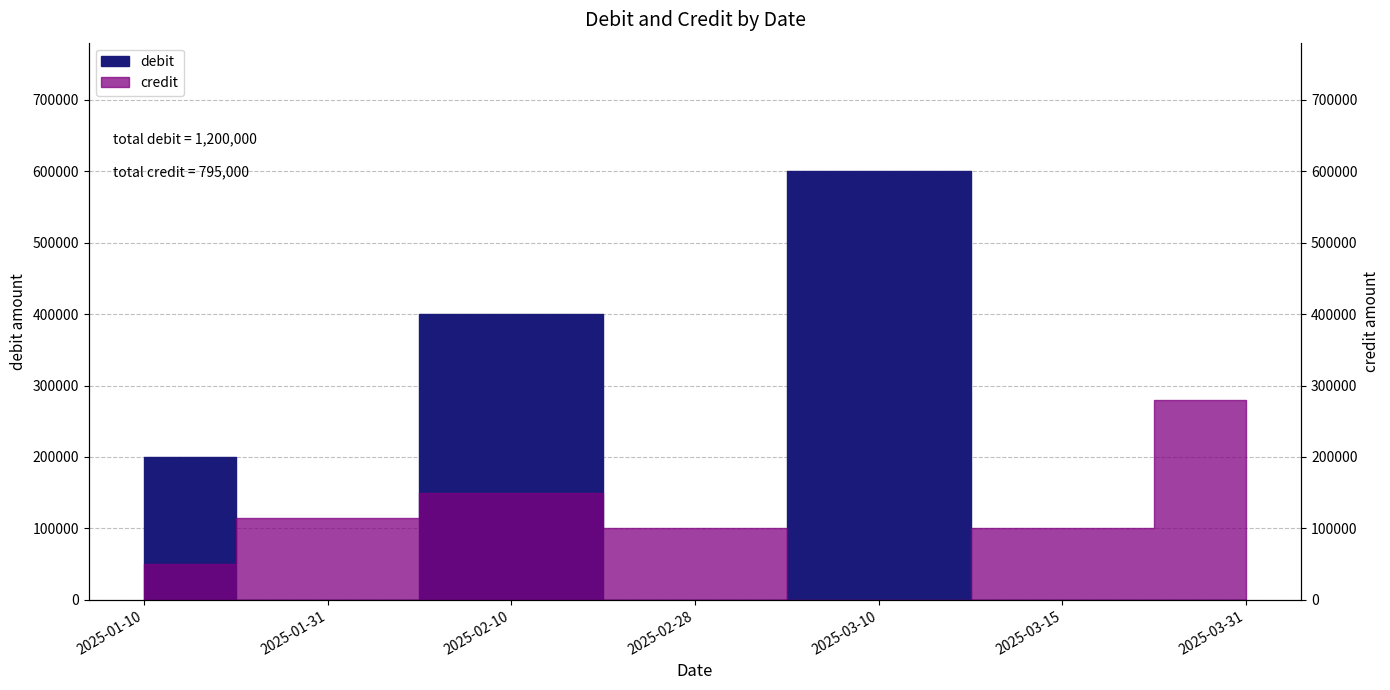

List the labels in order of value, smallest first.

2025-03-10, 2025-01-10, 2025-02-28, 2025-03-15, 2025-01-31, 2025-02-10, 2025-03-31